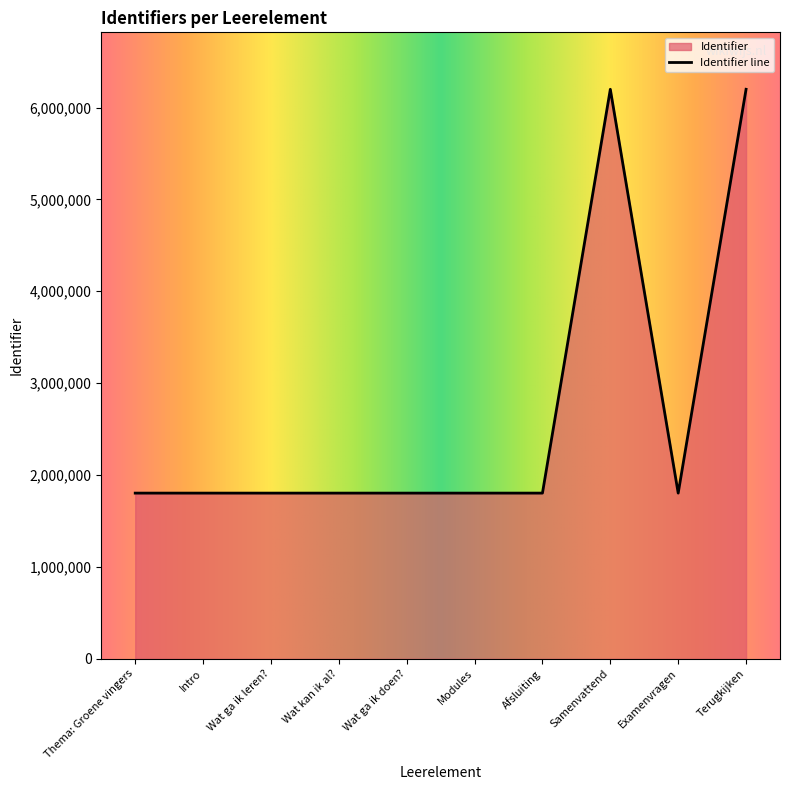

At which category does the chart reach its peak across all series?

Terugkijken